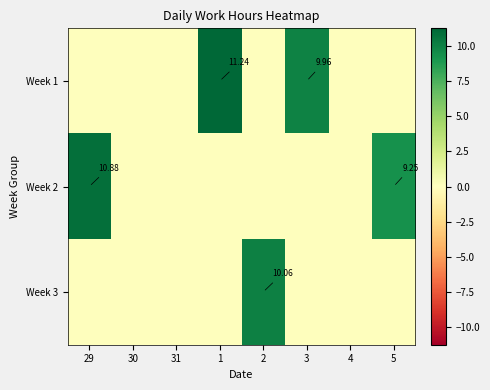

Which series has the largest total across all categories?

Week 1